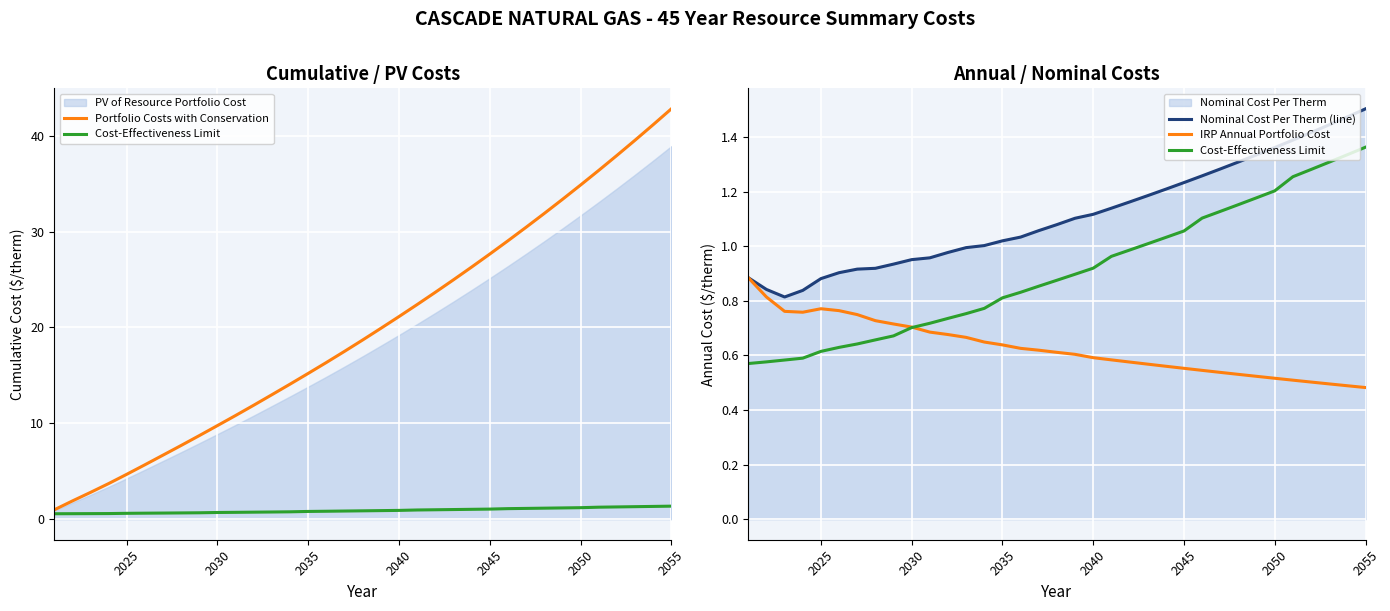

Which series has the largest range (max minus min)?

Portfolio Costs with Conservation